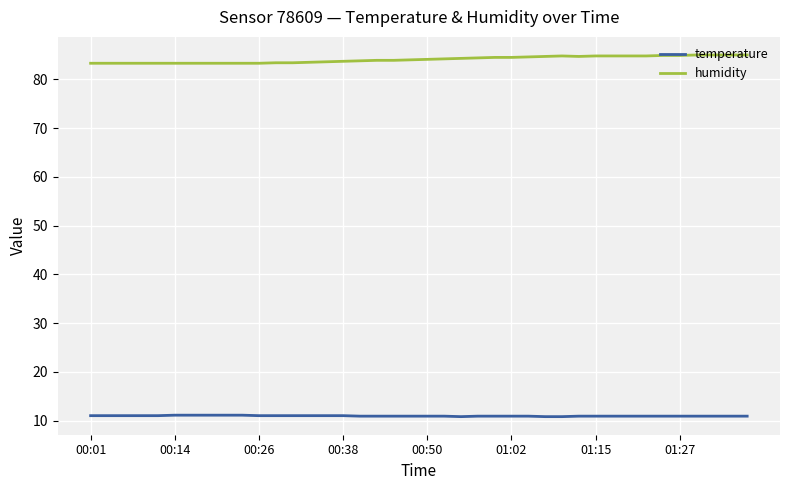

Which series has the largest total across all categories?

humidity